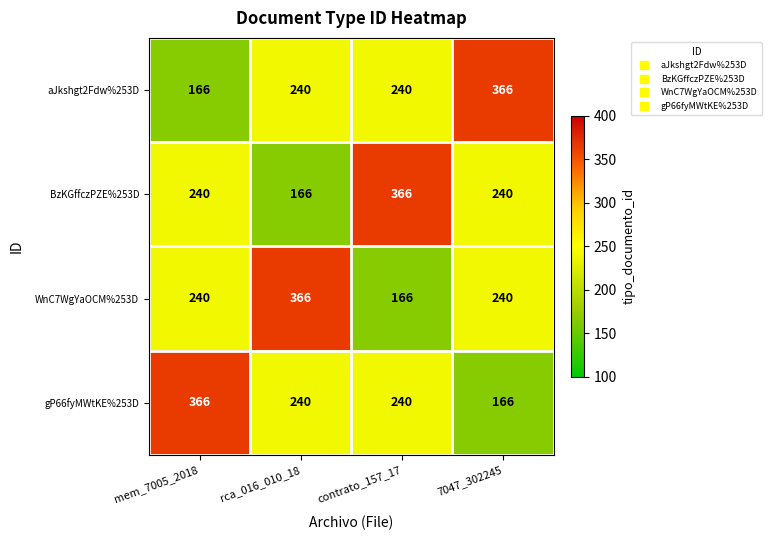

What is the difference between the highest and lowest values at rca_016_010_18?

200